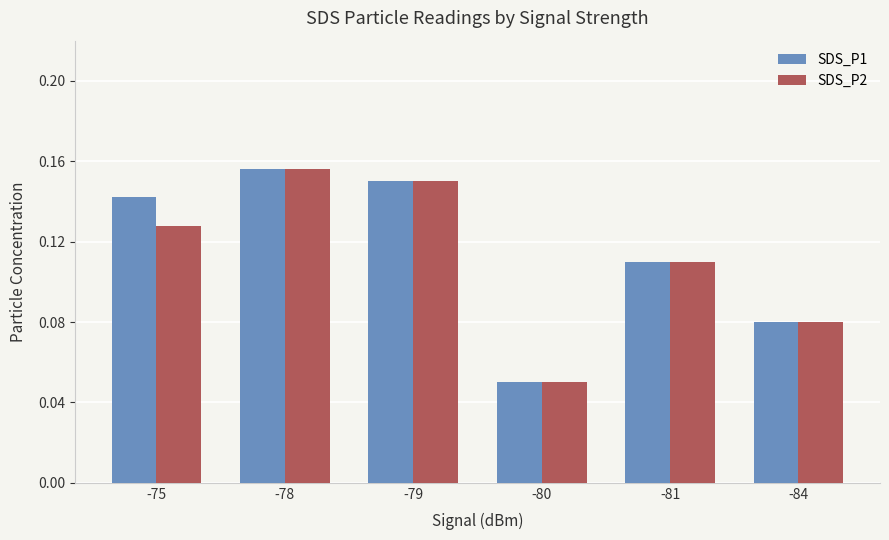

At which category is the sum across all series the highest?

-78